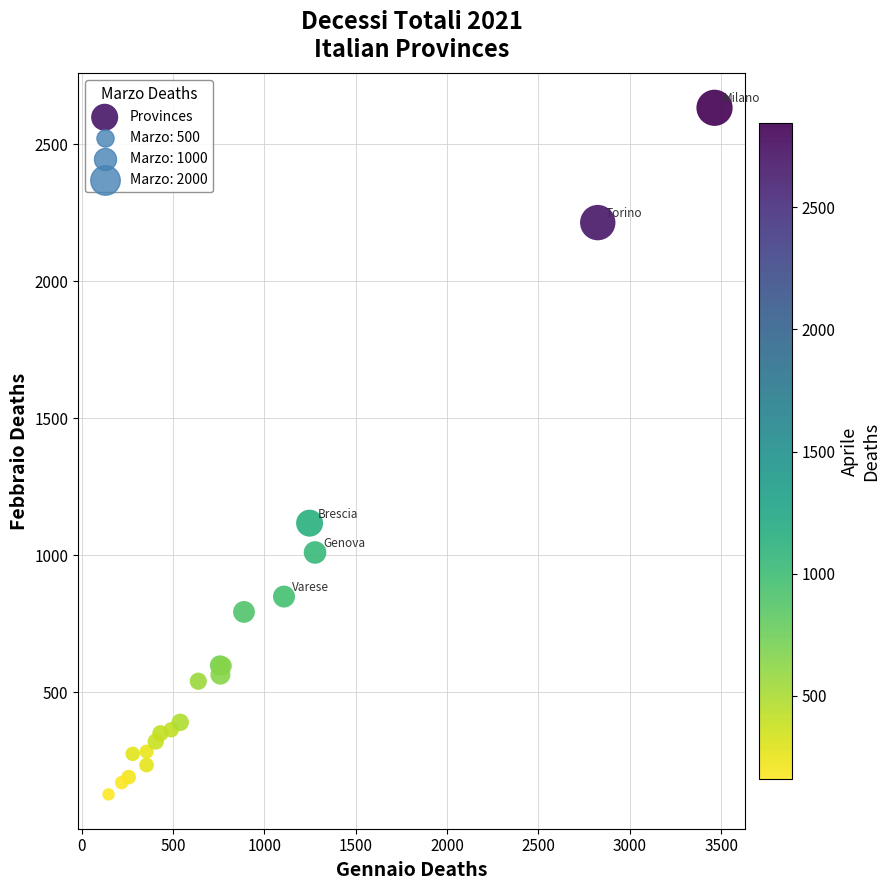

What Y value in the scatter plot is closest to 1380?

1117